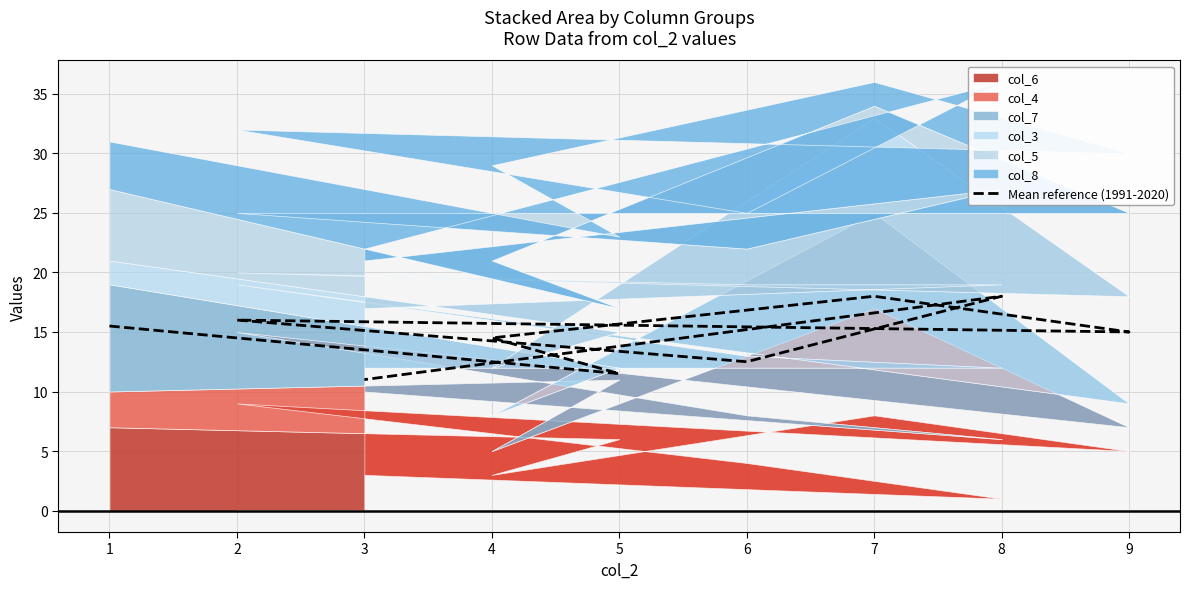

Rank the categories by value from lowest to highest.

3, 5, 6, 4, 9, 1, 2, 7, 8